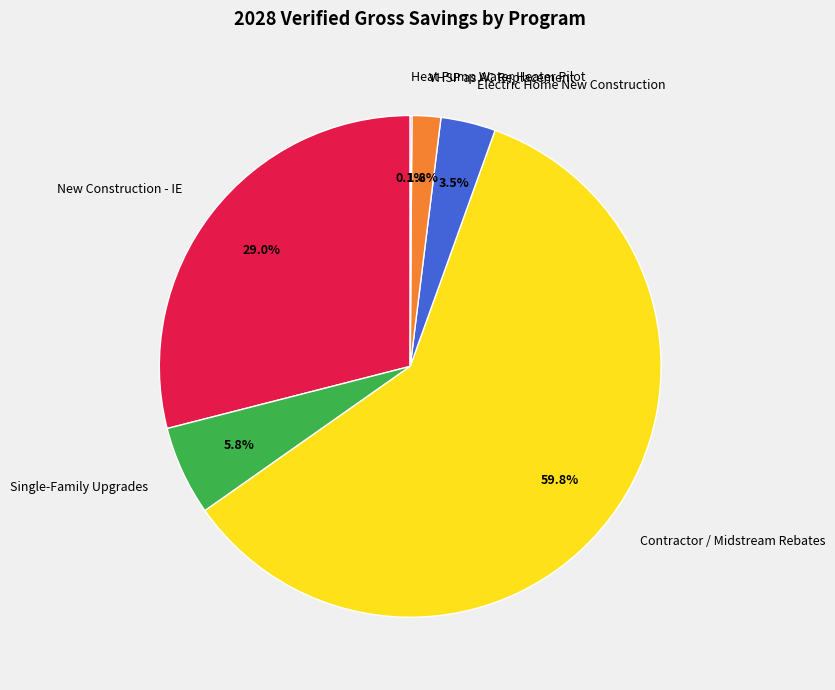

To the nearest percent, what portion does New Construction - IE represent?

29%